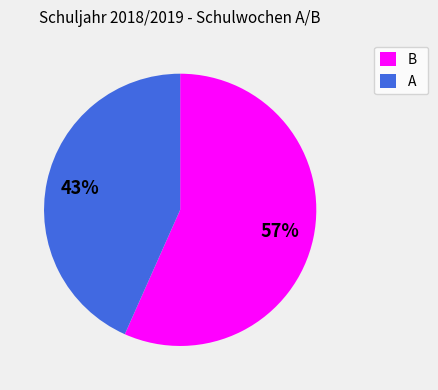

Between A and B, which is larger?

B